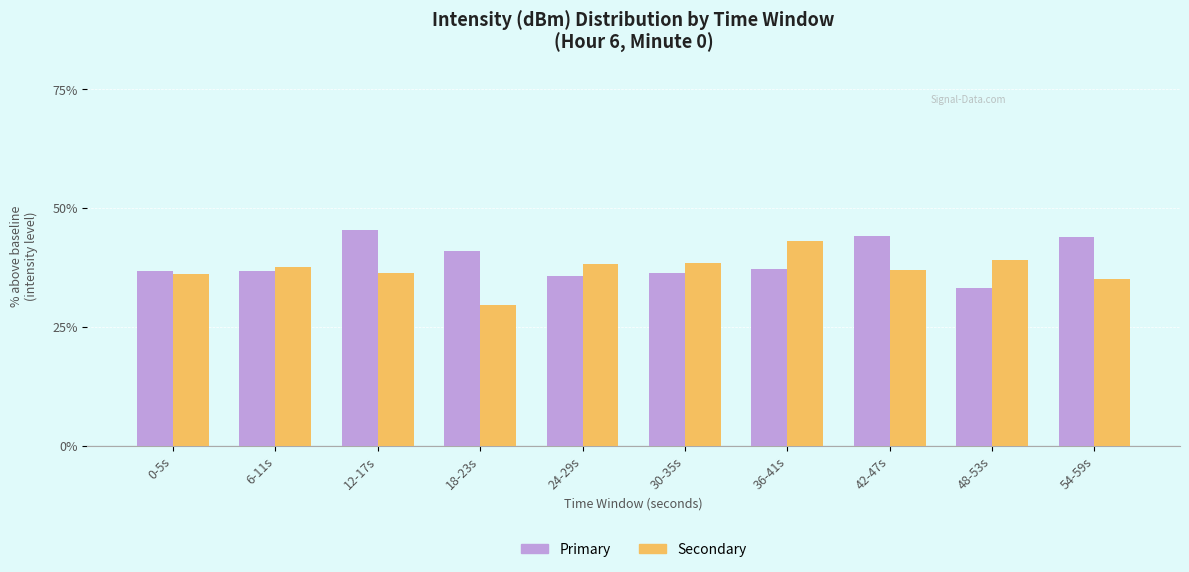

What is the sum of the Primary values at 54-59s and 18-23s?

85.1